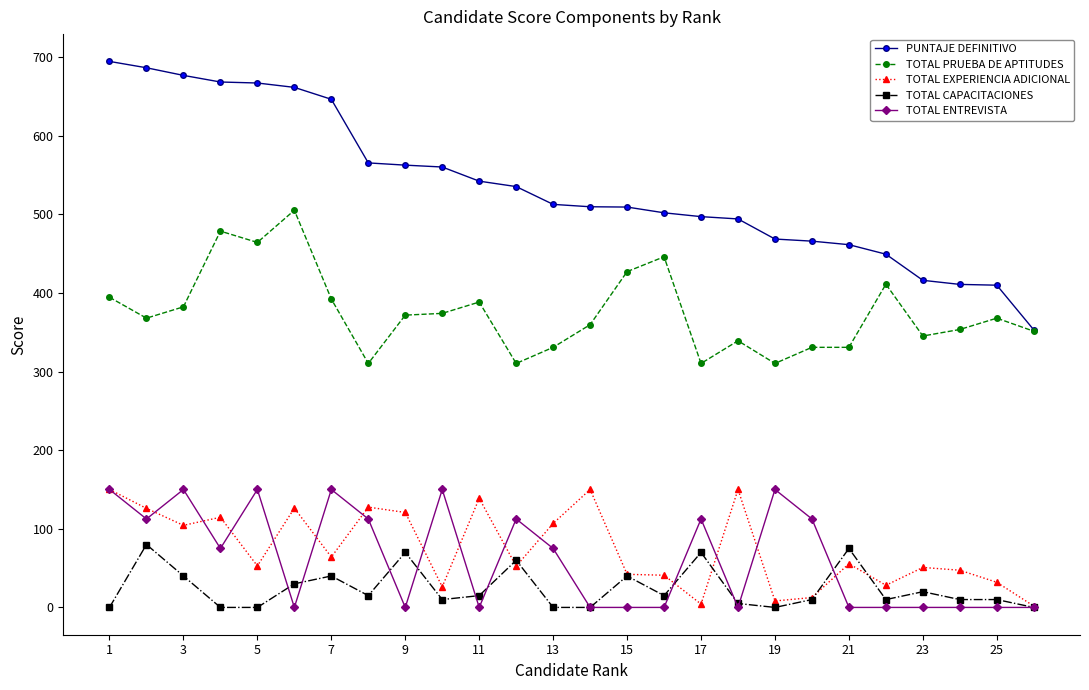

How many data points does each series have?

26